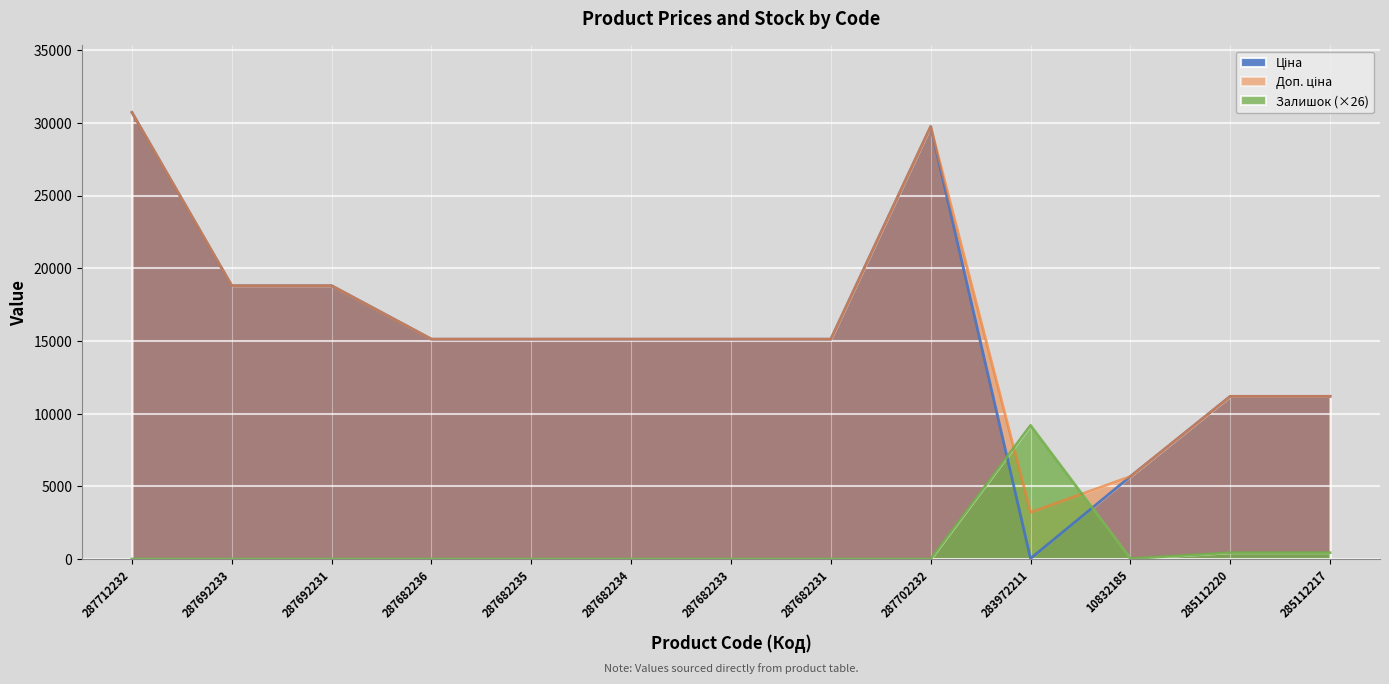

Count the number of data series in this chart.

3